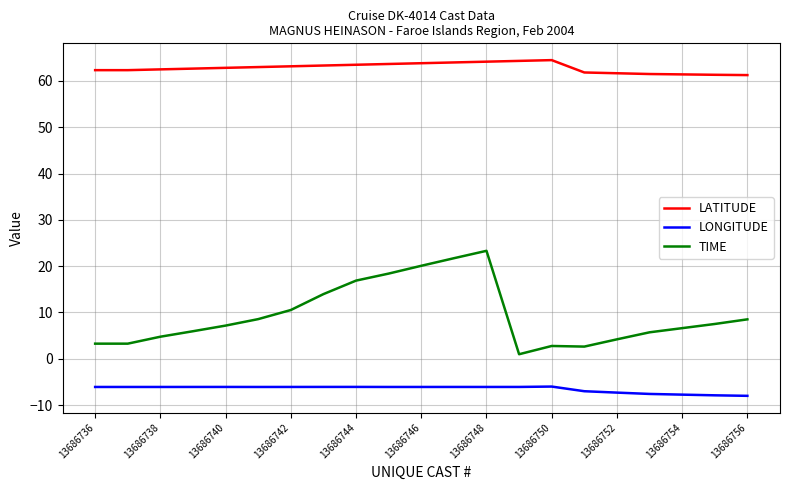

Rank the series by their average value, from lowest to highest.

LONGITUDE, TIME, LATITUDE